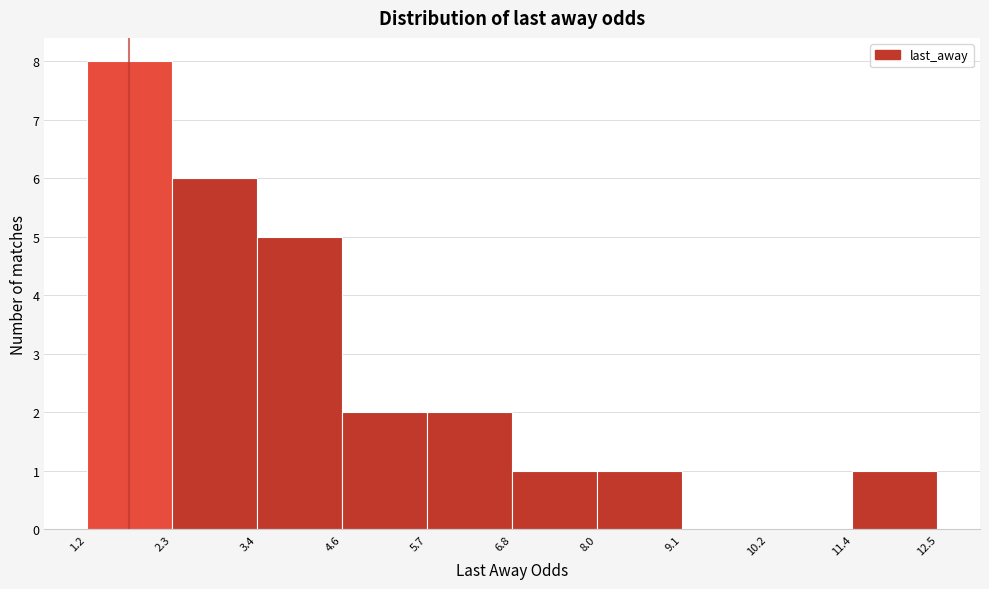

Over which range of the x-axis is the bar tallest?

1.2 to 2.3